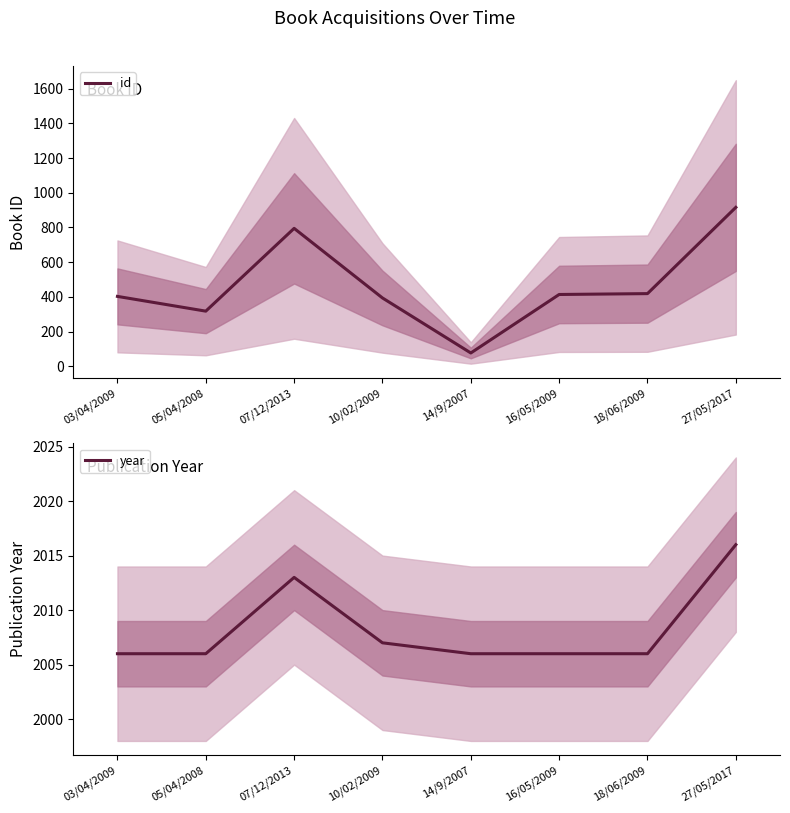

True or false: year and id intersect in this chart.

False